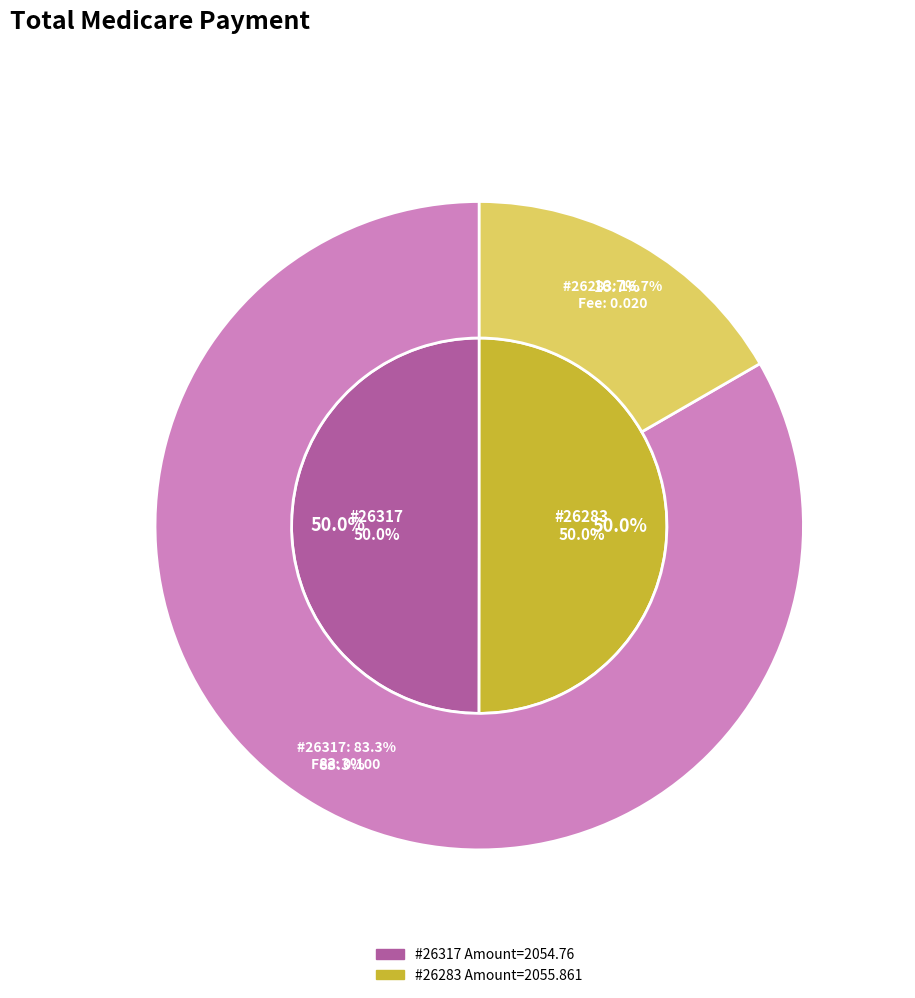

To the nearest percent, what is the combined percentage of 26317 and 26283?

100%